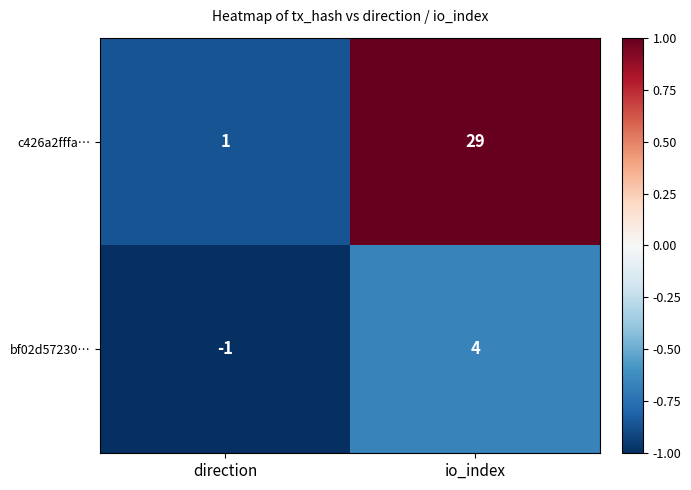

Reading left to right, list all the values displayed in this chart.

c426a2fffa…: direction=1	io_index=29
bf02d57230…: direction=-1	io_index=4